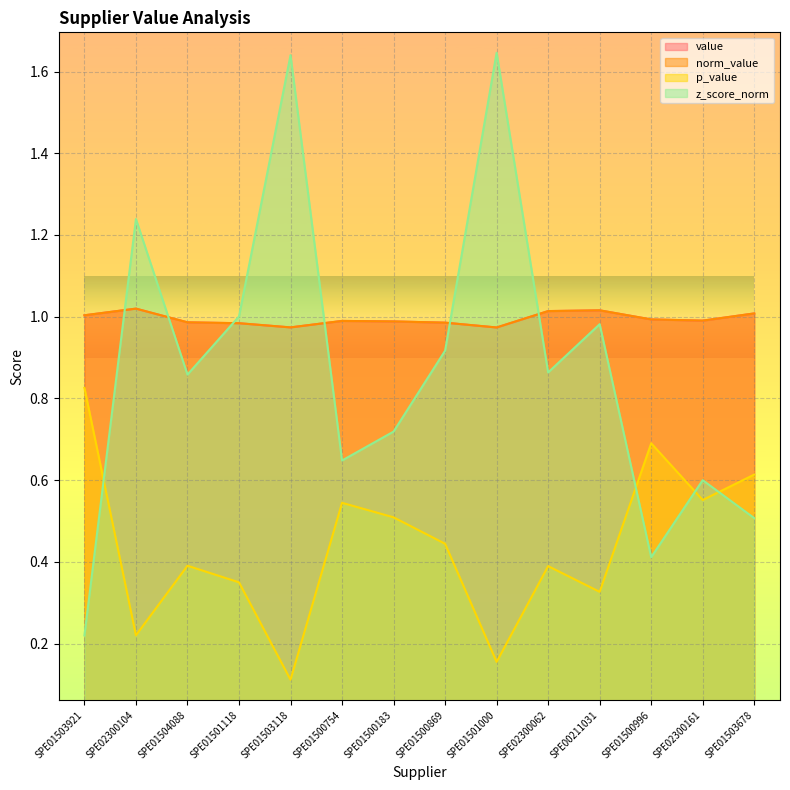

What is the minimum value shown in the chart?

0.1